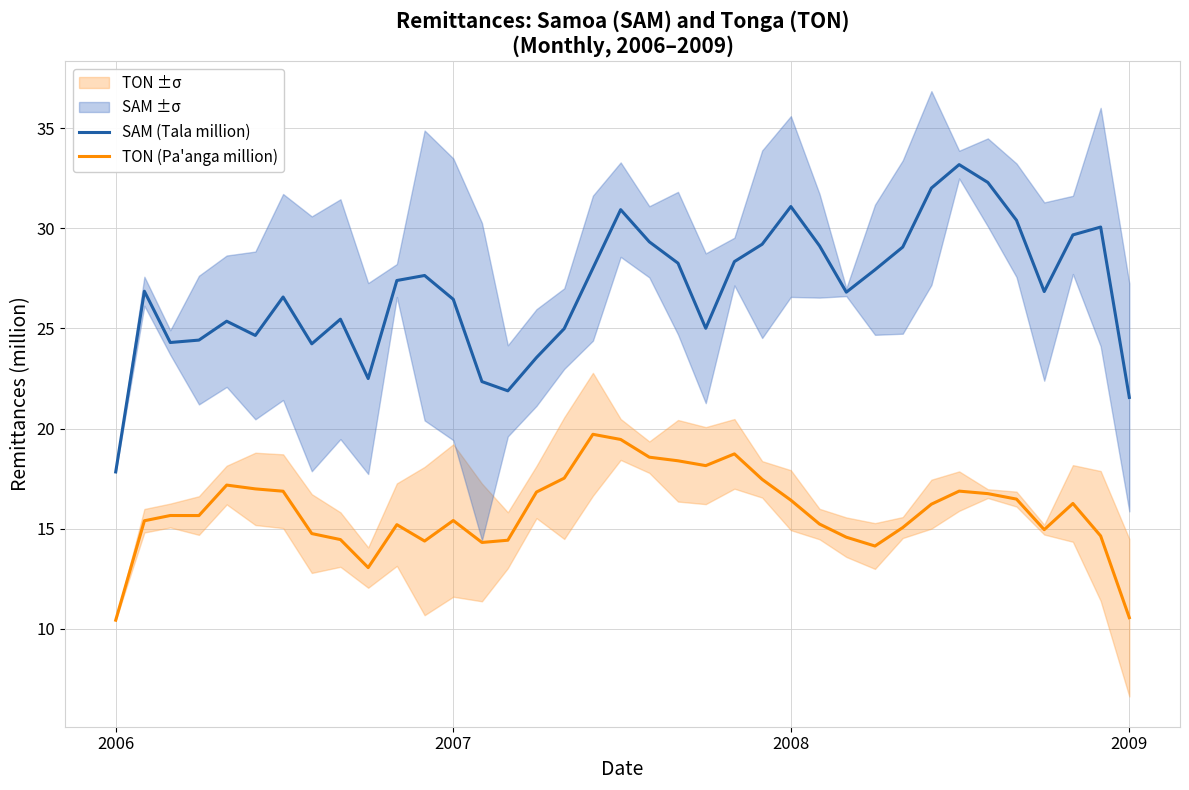

True or false: SAM (Tala million) has more than 0 points higher than both neighbors.

True